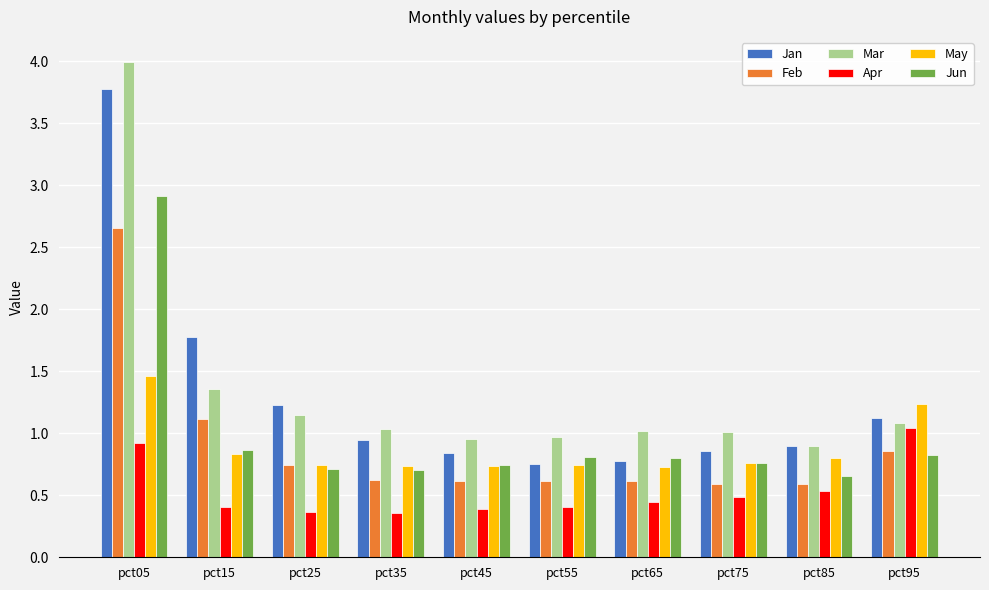

Are the bars grouped side by side (vs. stacked)?

Yes